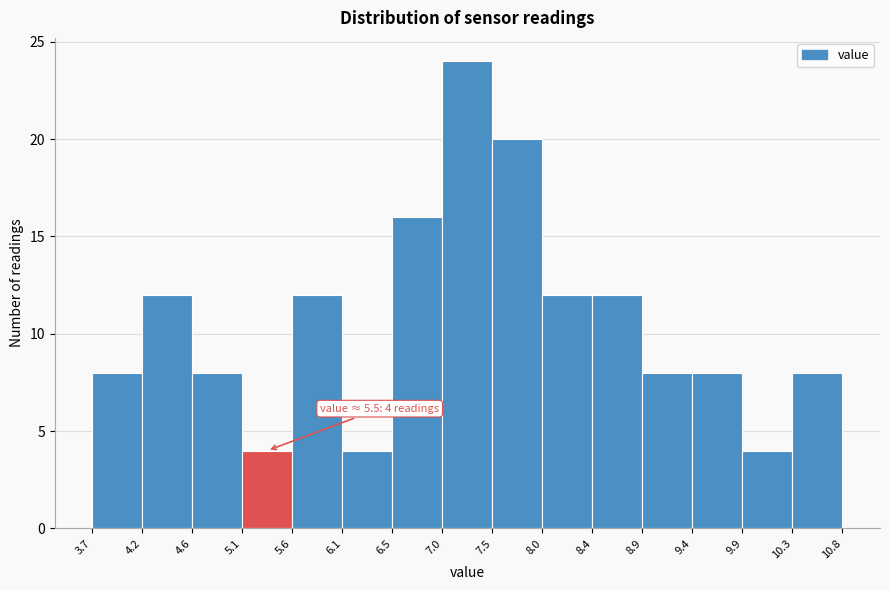

Over which range of the x-axis is the bar tallest?

7.0 to 7.5